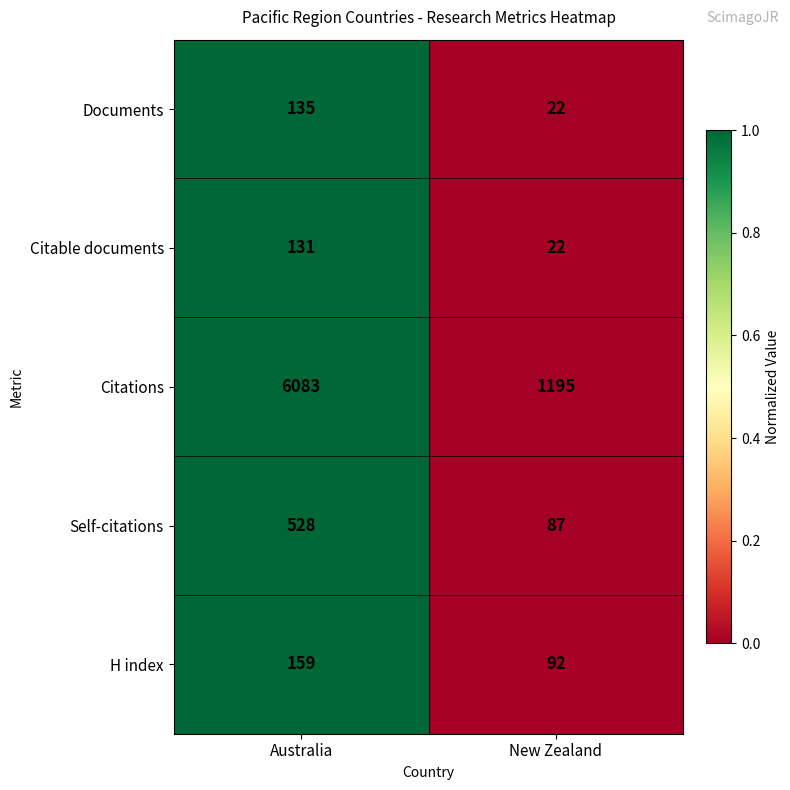

What is the sum of the Citations values at Australia and New Zealand?

7278